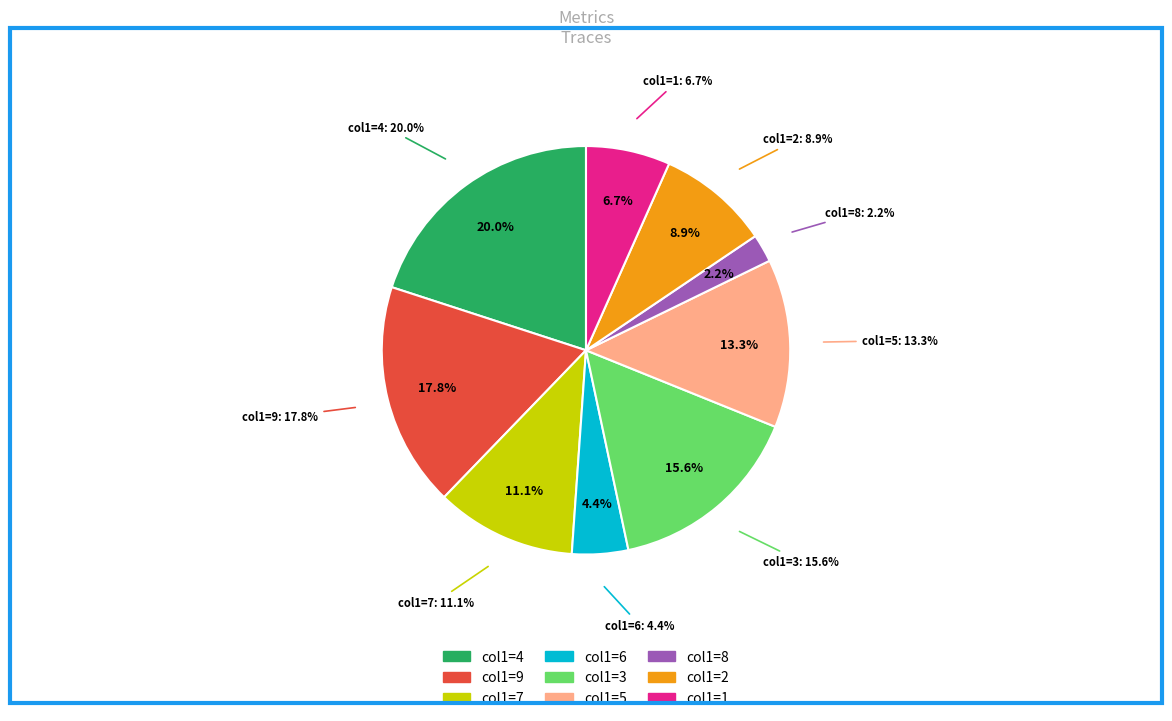

Is 6 the majority of the pie?

No